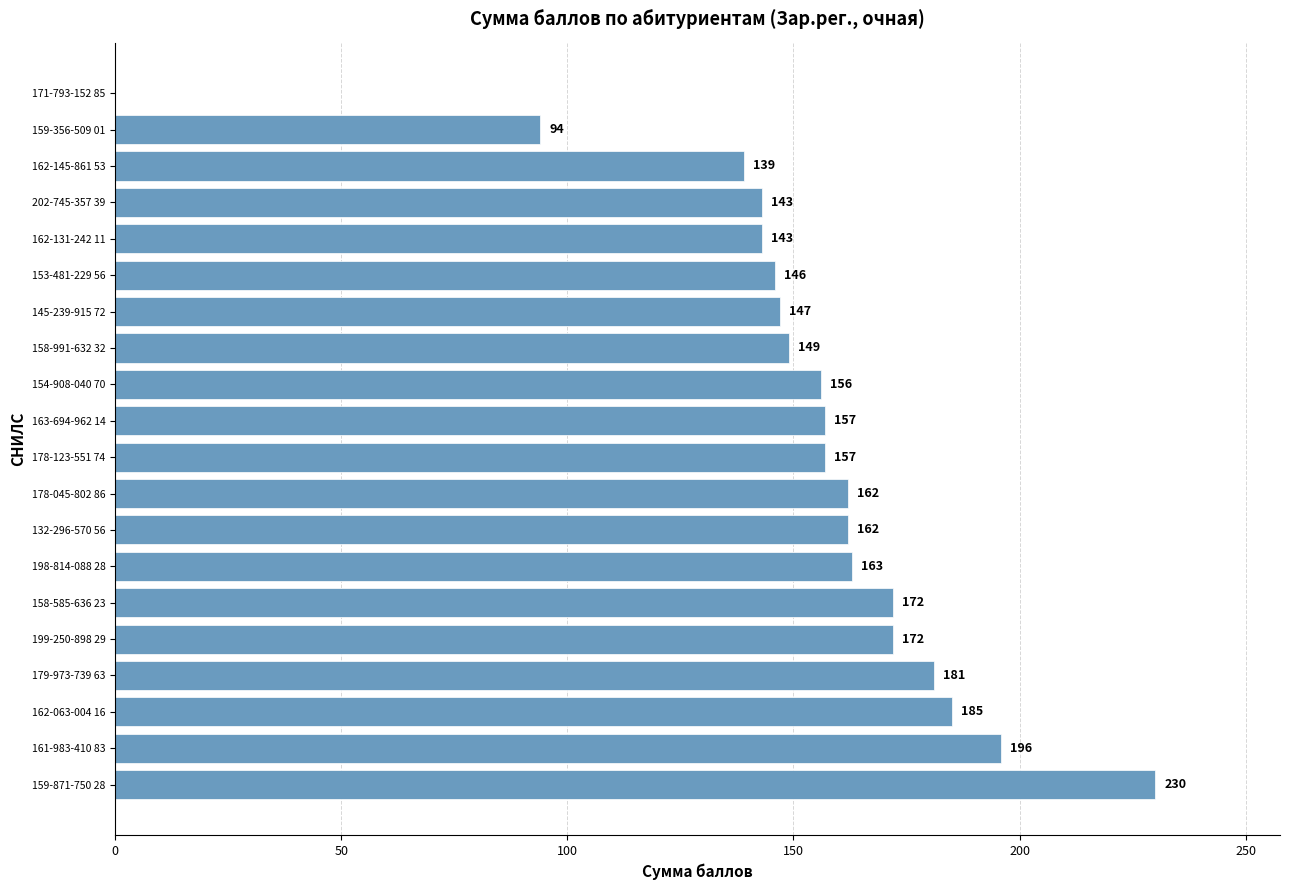

How many positive values are there?

19